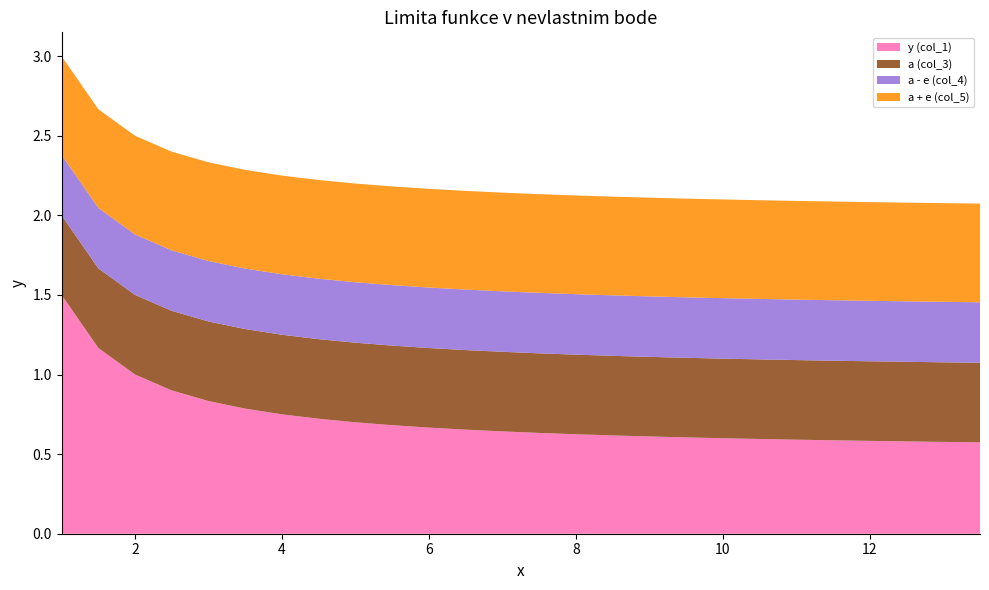

Reading right to left, what are all the values shown in this chart?

y (col_1): 0.6	0.6	0.6	0.6	0.6	0.6	0.6	0.6	0.6	0.6	0.6	0.6	0.6	0.6	0.7	0.7	0.7	0.7	0.7	0.8	0.8	0.8	0.9	1.0	1.2	1.5
a (col_3): 0.5	0.5	0.5	0.5	0.5	0.5	0.5	0.5	0.5	0.5	0.5	0.5	0.5	0.5	0.5	0.5	0.5	0.5	0.5	0.5	0.5	0.5	0.5	0.5	0.5	0.5
a - e (col_4): 0.4	0.4	0.4	0.4	0.4	0.4	0.4	0.4	0.4	0.4	0.4	0.4	0.4	0.4	0.4	0.4	0.4	0.4	0.4	0.4	0.4	0.4	0.4	0.4	0.4	0.4
a + e (col_5): 0.6	0.6	0.6	0.6	0.6	0.6	0.6	0.6	0.6	0.6	0.6	0.6	0.6	0.6	0.6	0.6	0.6	0.6	0.6	0.6	0.6	0.6	0.6	0.6	0.6	0.6